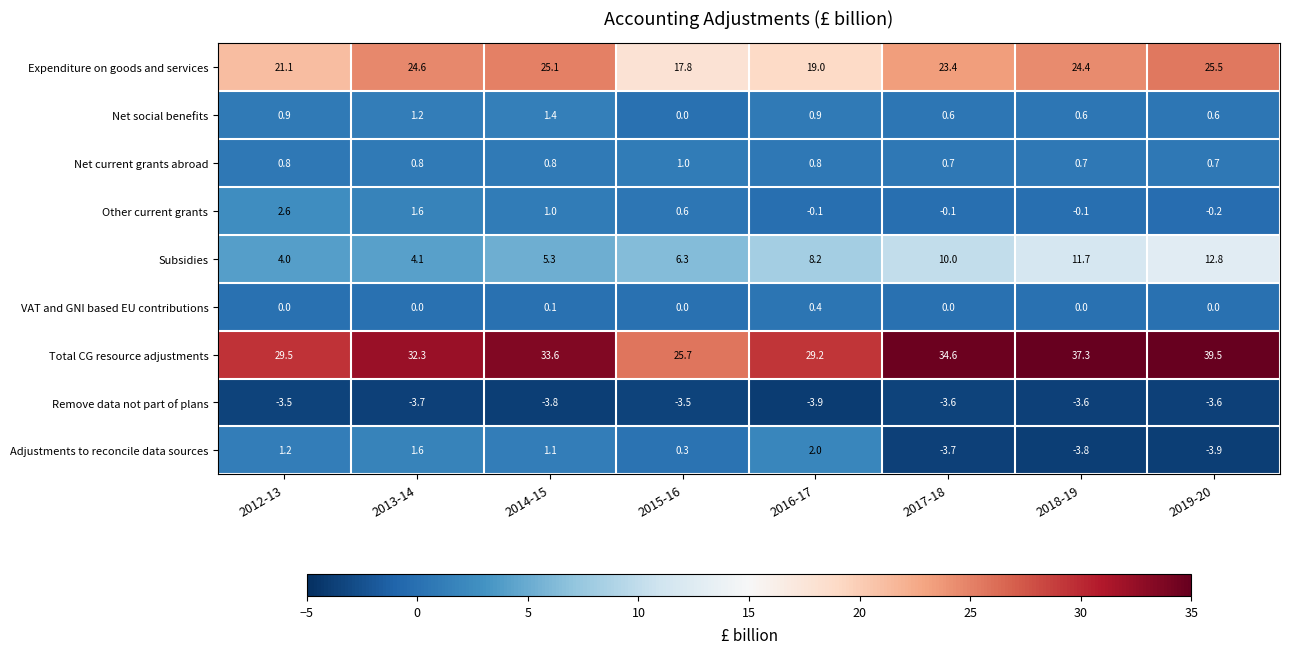

What is the highest value of the Total CG resource adjustments series?

39.5